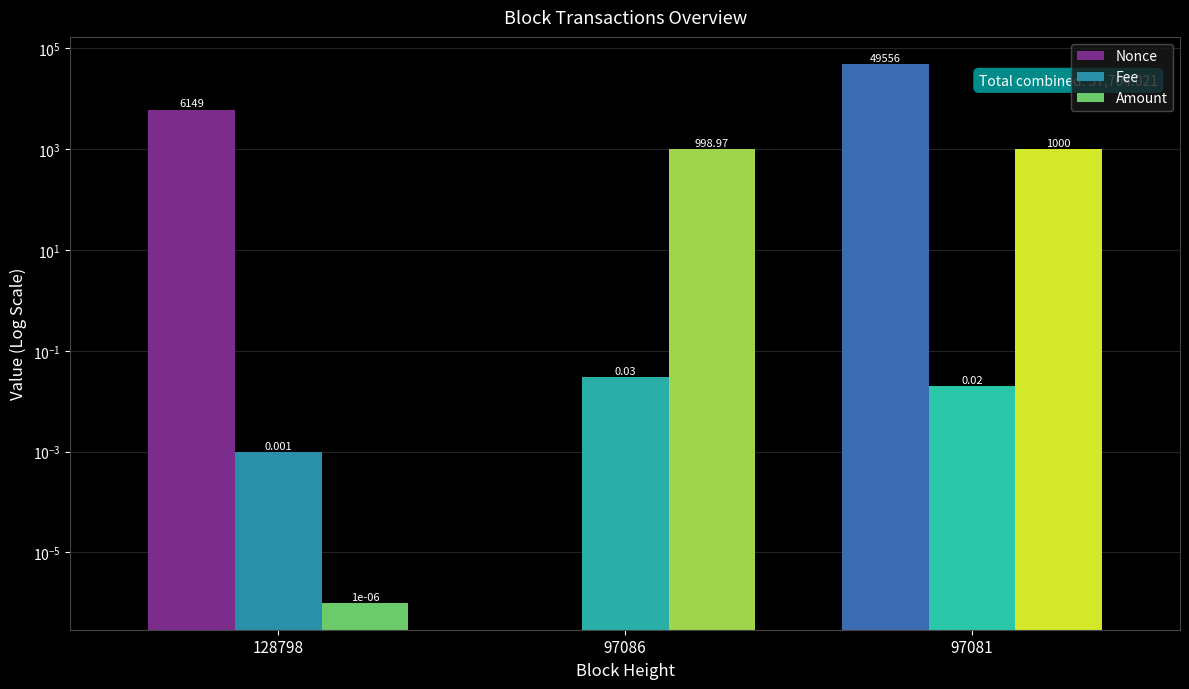

Rank the series by their maximum value, from highest to lowest.

Nonce, Amount, Fee